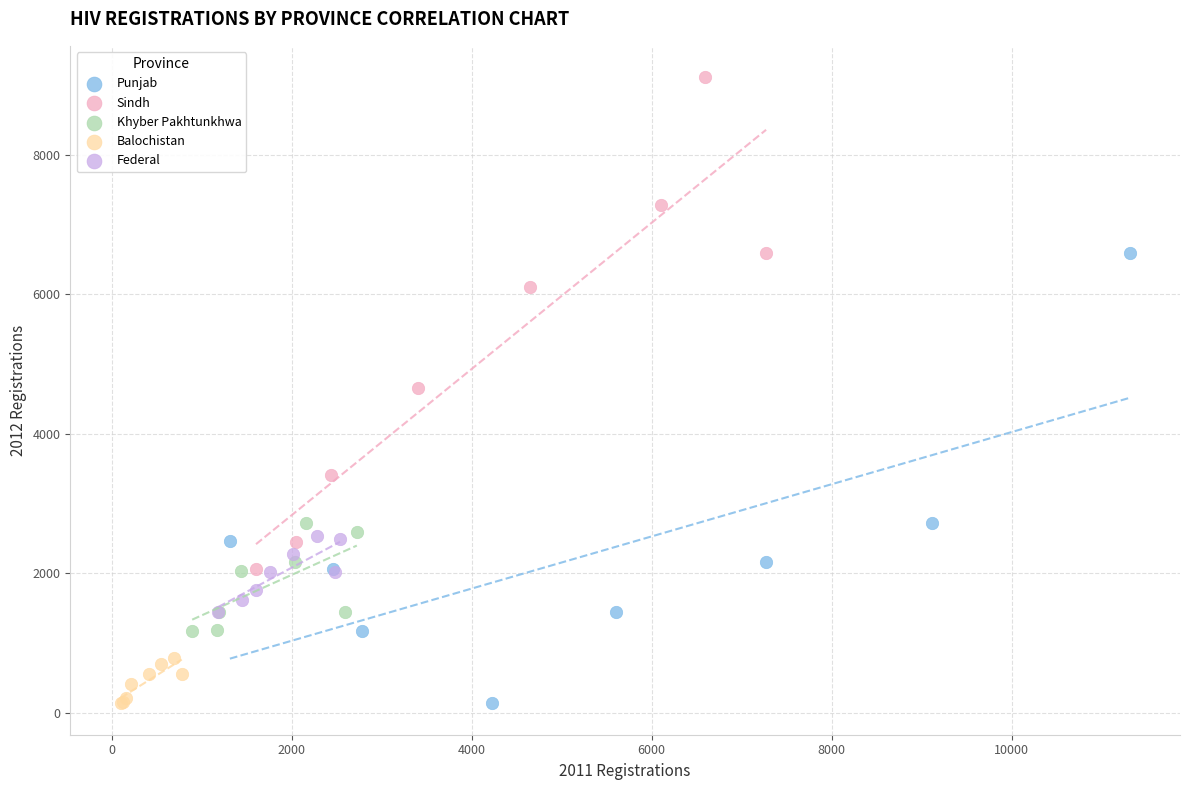

Which series contains the highest Y value?

Sindh